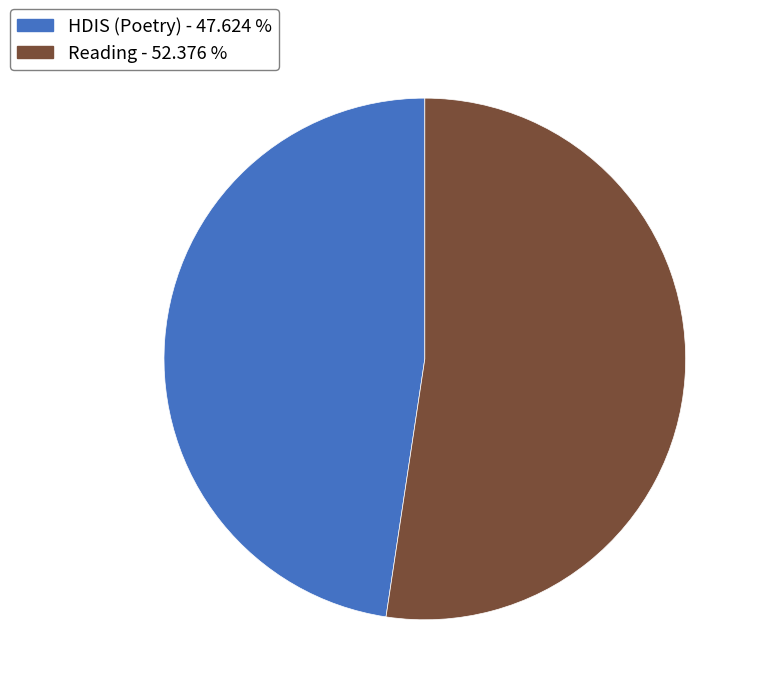

Do Reading and HDIS (Poetry) together represent more than half of the pie?

Yes